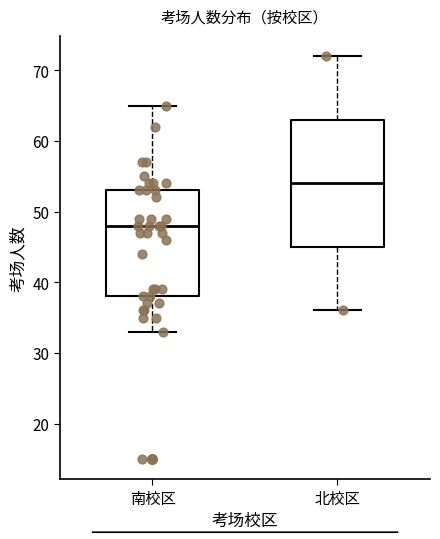

Which box's median line is the lowest?

南校区